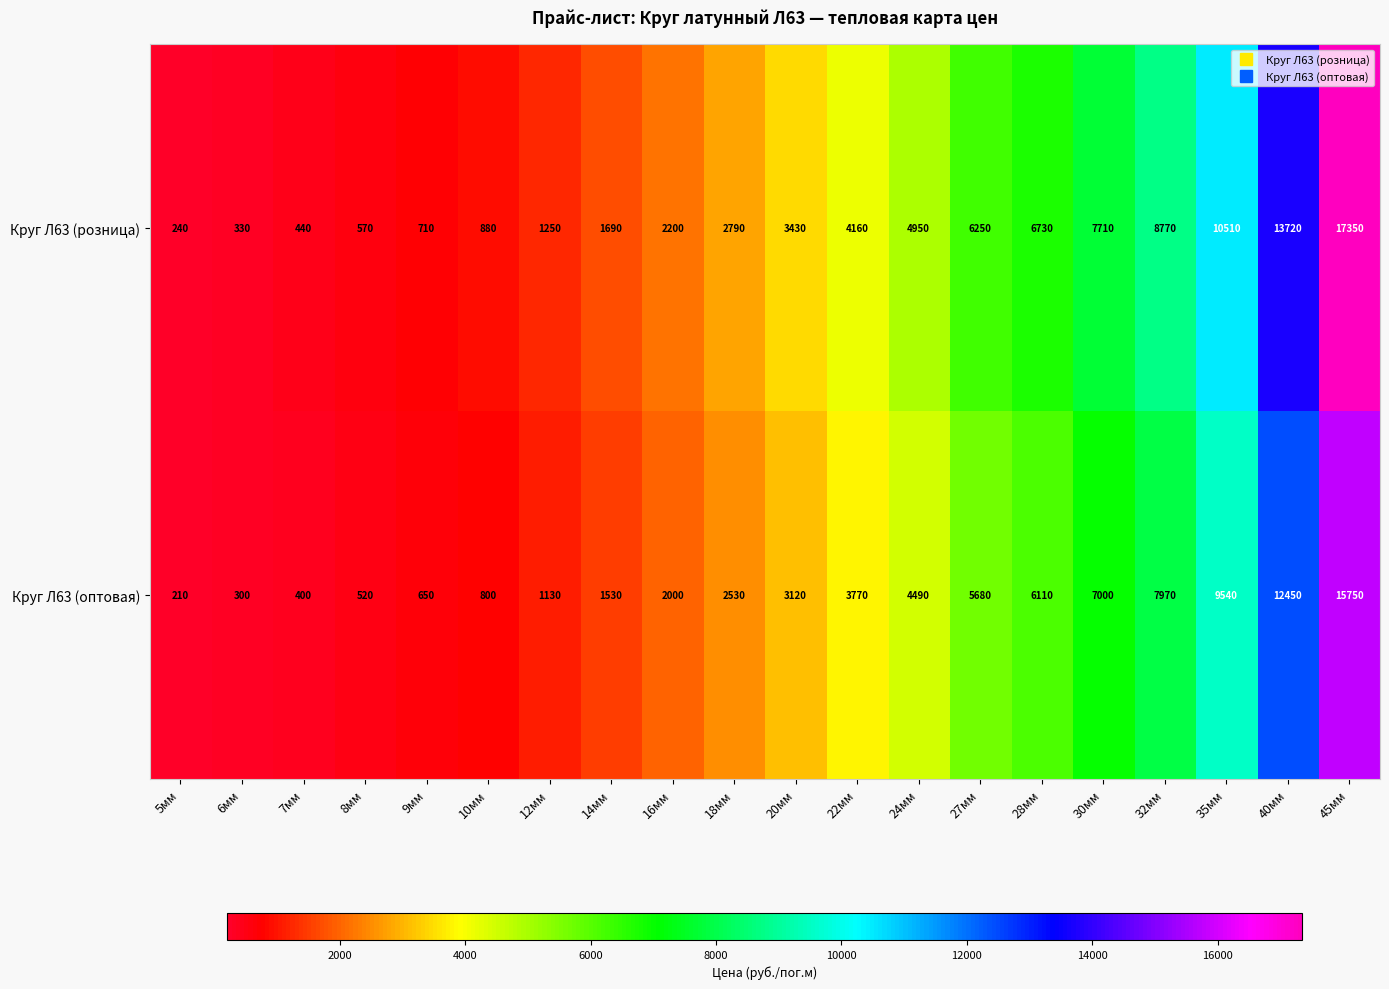

What is the maximum value shown in the chart?

17350